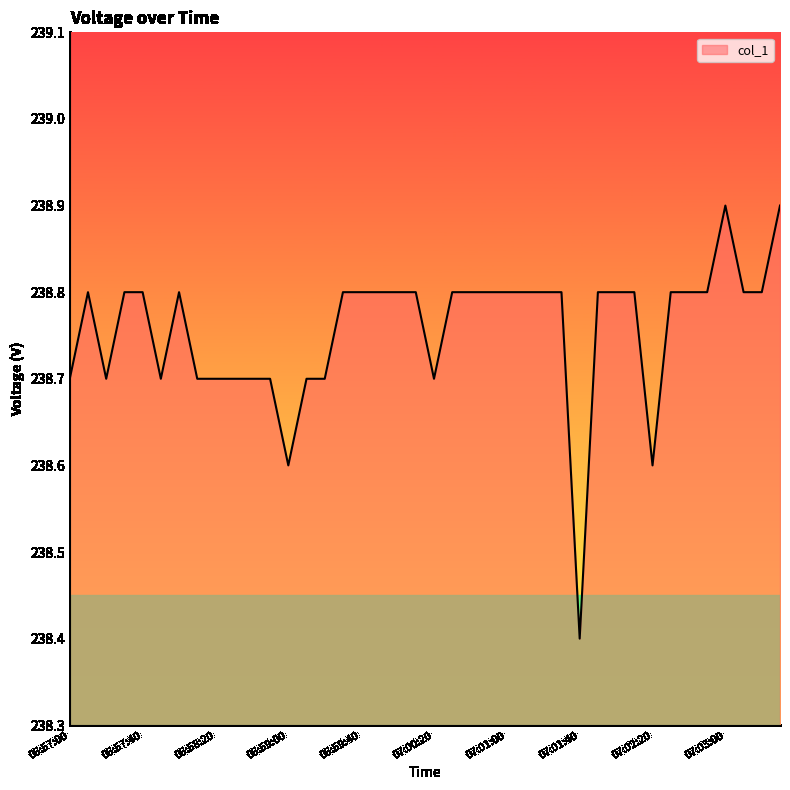

What is the minimum value shown in the chart?

238.4